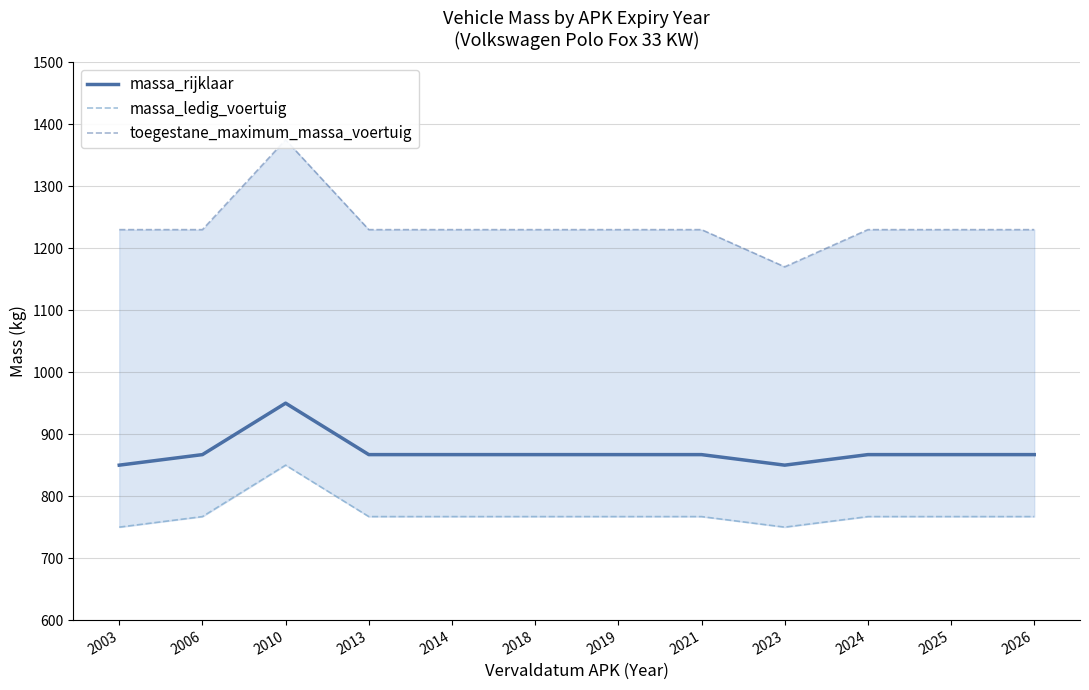

True or false: massa_rijklaar and massa_ledig_voertuig cross at least once.

False